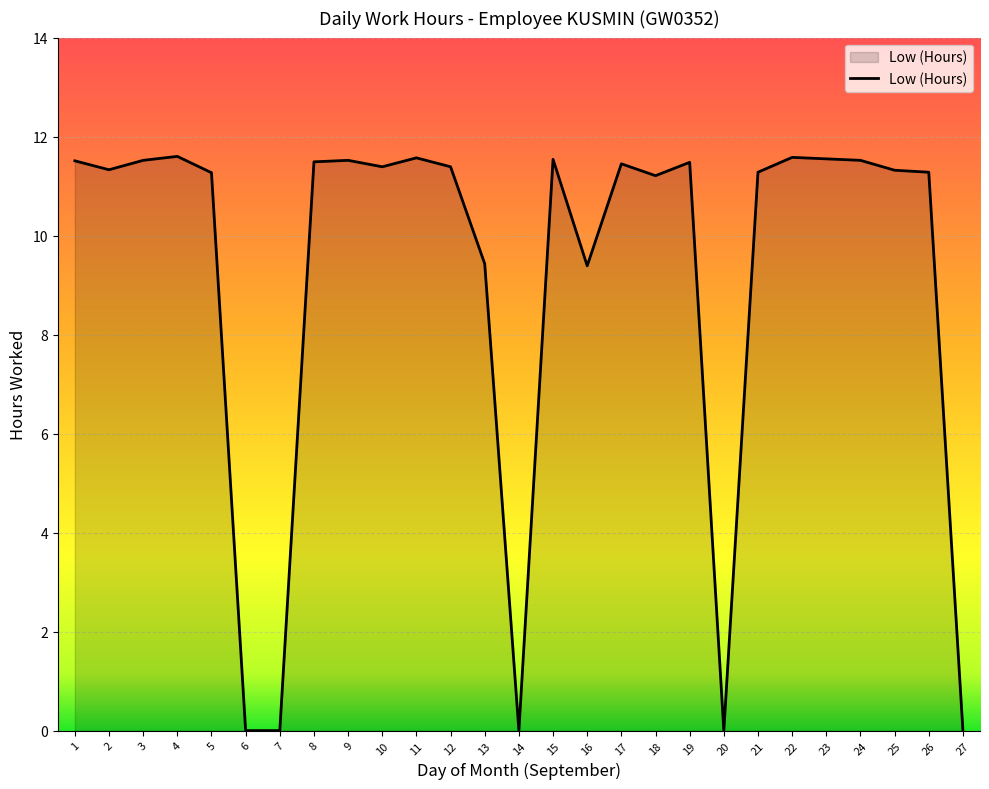

Which has a higher value, 16 or 3?

3